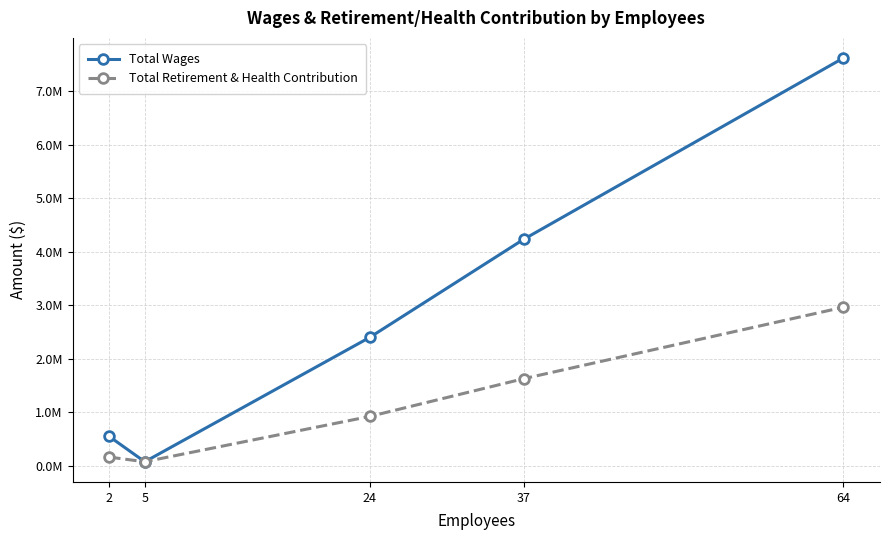

At which label does Total Retirement & Health Contribution first exceed 924329?

37